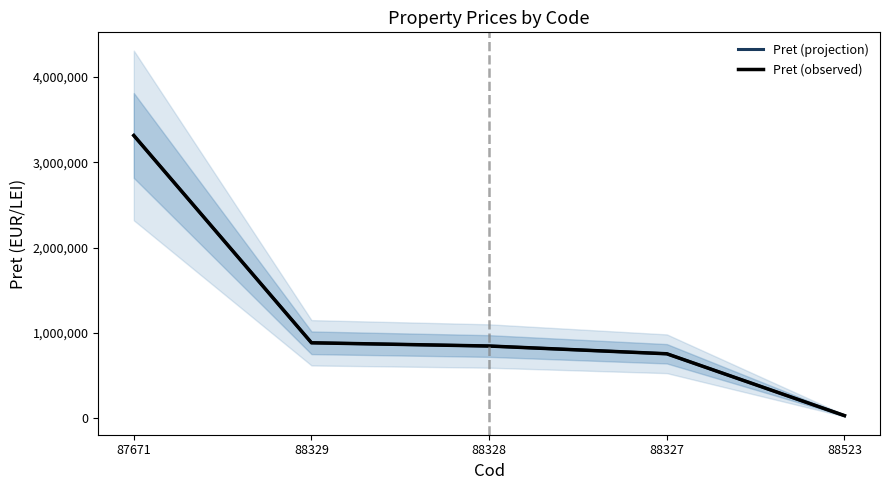

Rank the series by their maximum value, from highest to lowest.

Pret (projection), Pret (observed)